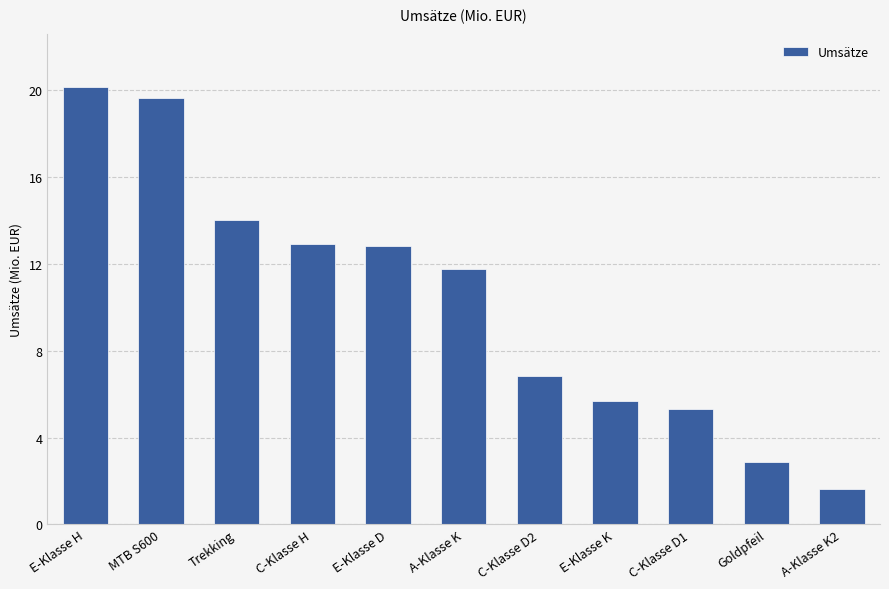

Which has a higher value, A-Klasse K or E-Klasse K?

A-Klasse K